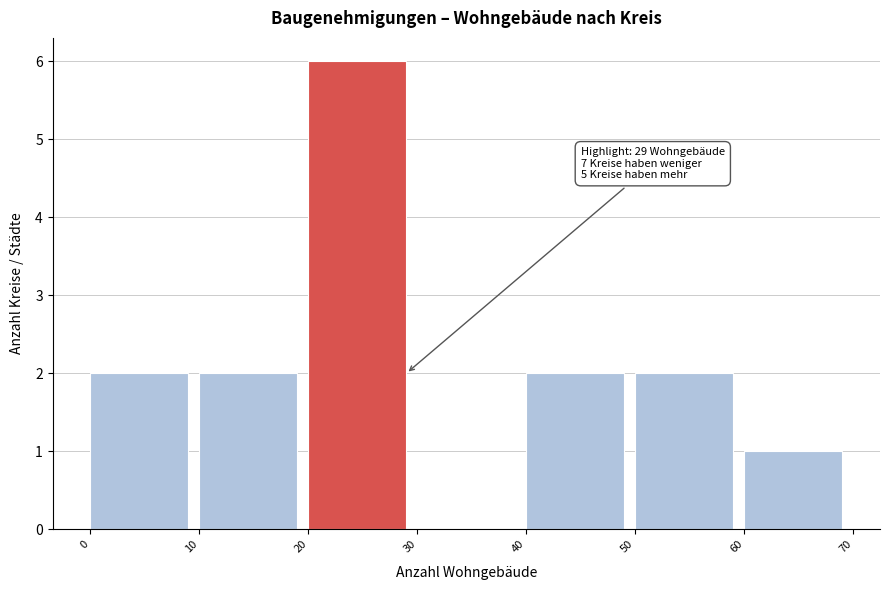

Which range on the x-axis has the tallest bar?

20 to 30